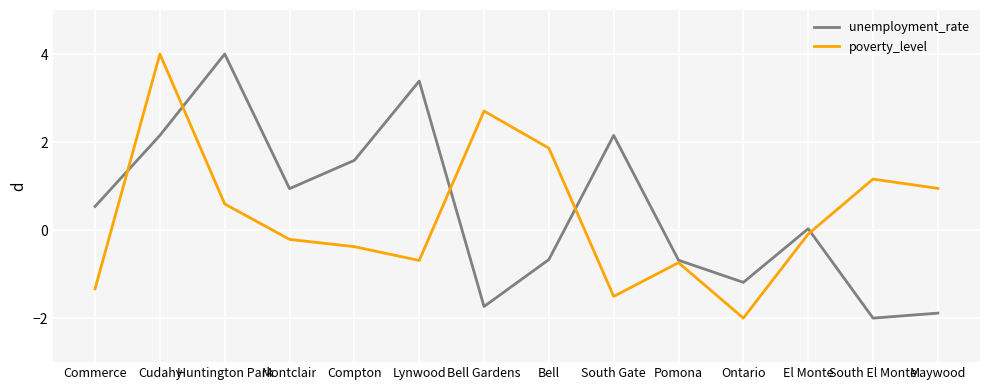

The value of poverty_level at South El Monte is 1.2. True or false?

True